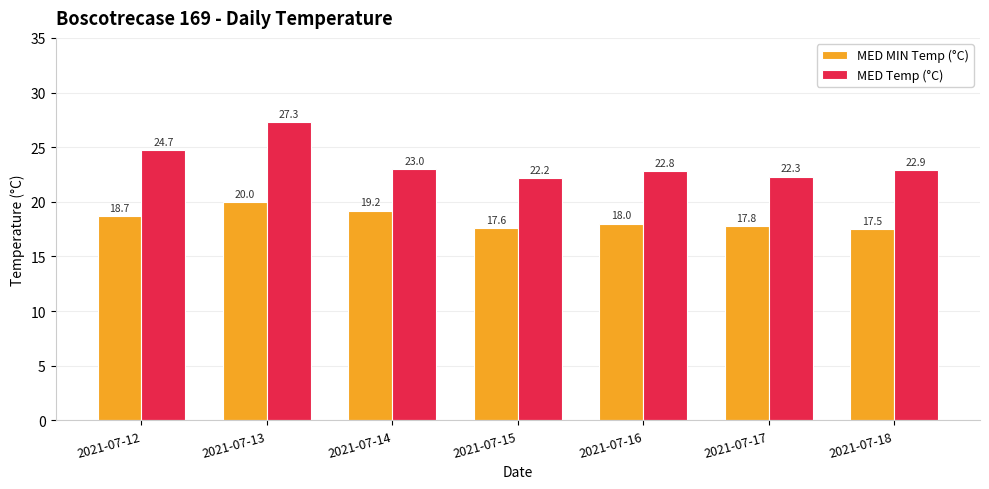

Are the bars horizontal?

No